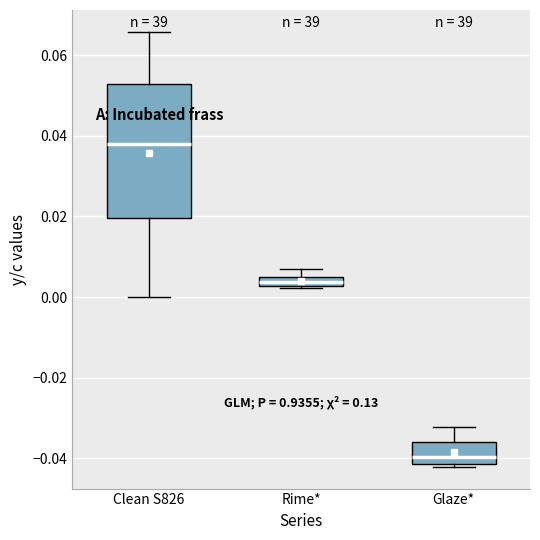

Where is the lower edge of the box for Clean S826 on the y-axis? The values are not printed on the chart, so give them approximately, as read against the axis.

0.020